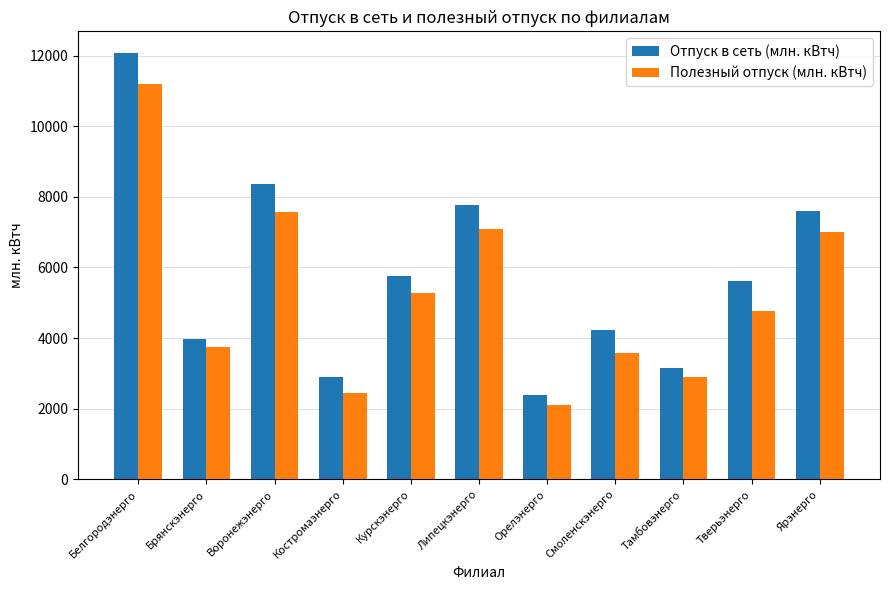

What is the total value across all series at Липецкэнерго?

14858.1